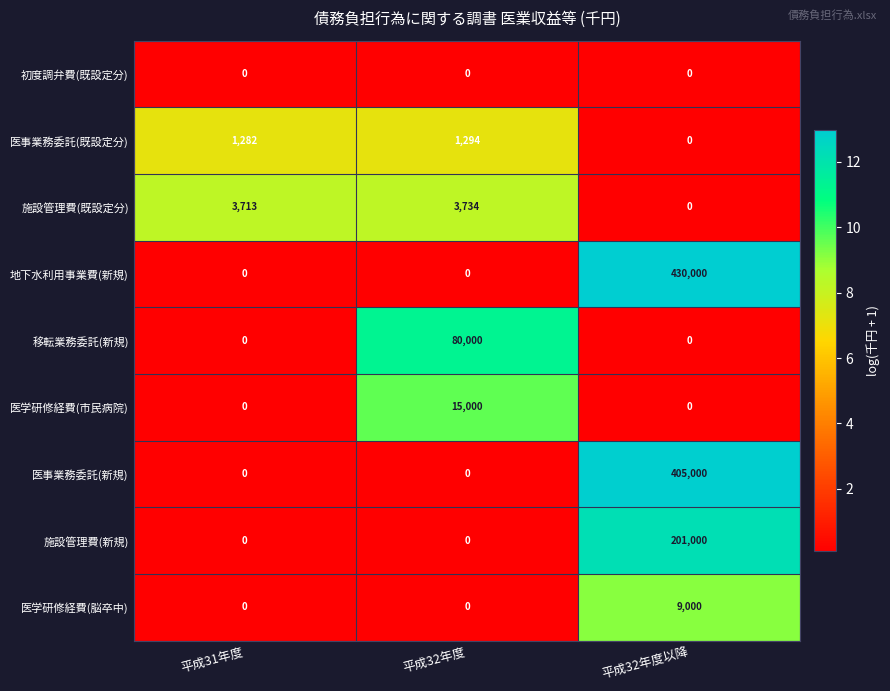

List the labels in order of 医事業務委託(既設定分) value, smallest first.

平成32年度以降, 平成31年度, 平成32年度